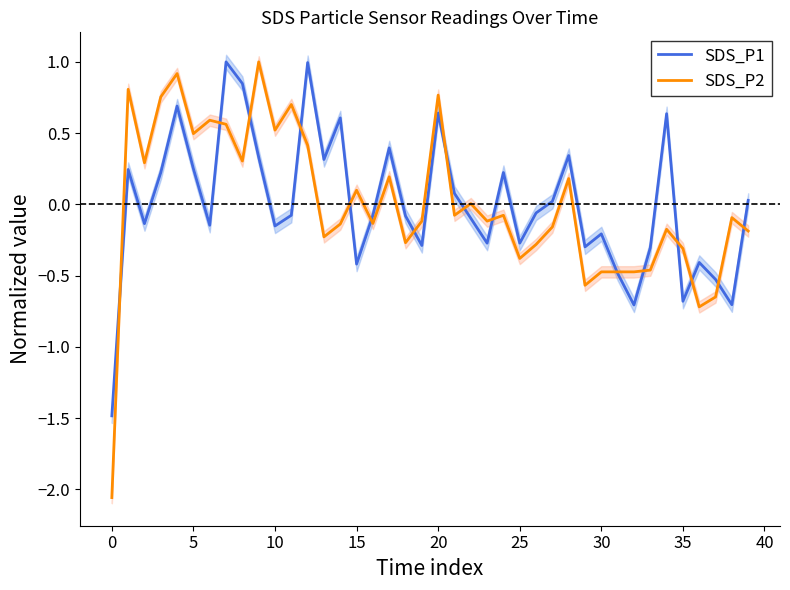

What is the difference between the maximum and minimum values in the SDS_P1 series?

2.5